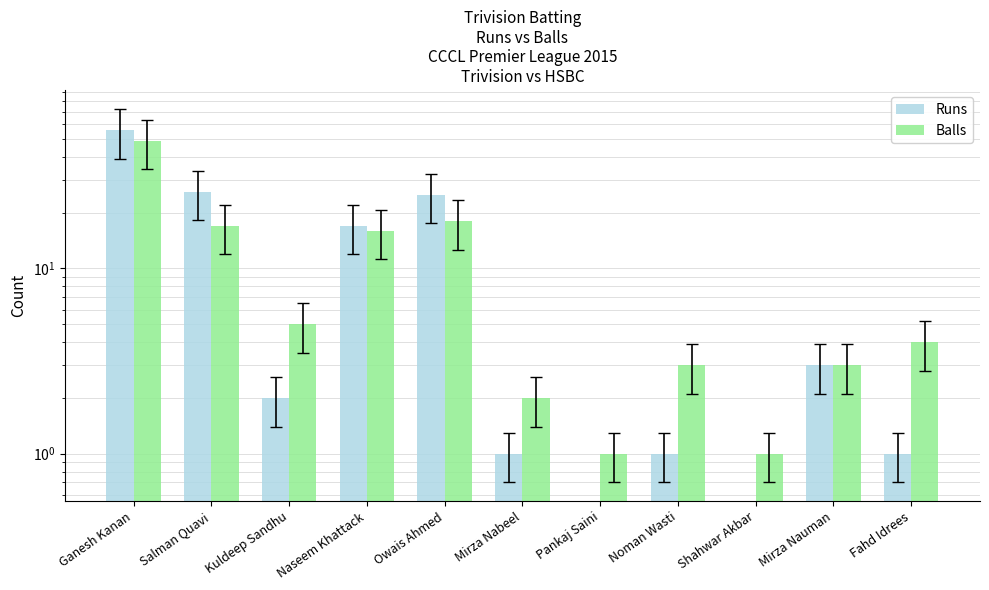

Between Pankaj Saini and Naseem Khattack, which is larger?

Naseem Khattack